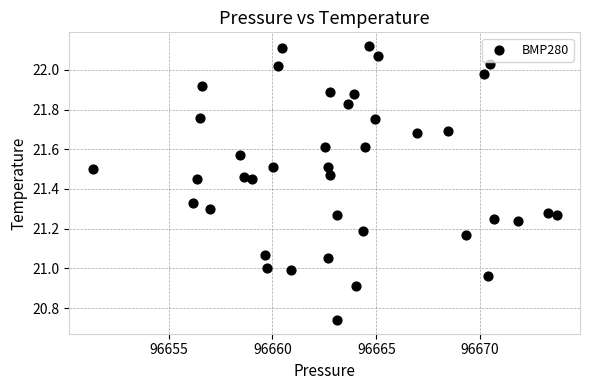

What is the range of X values (max minus min)?

22.4